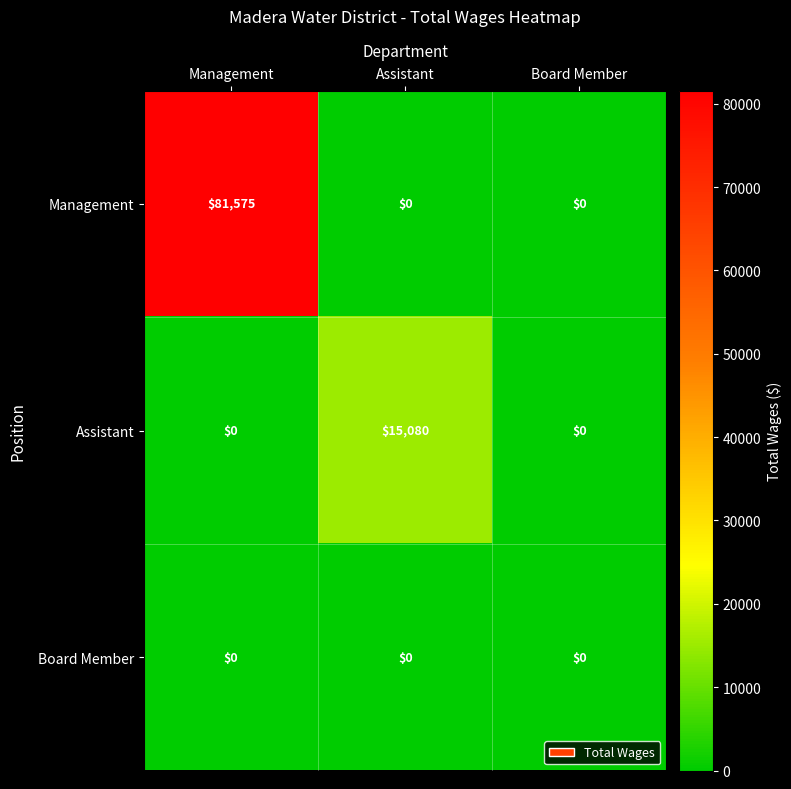

List the series in order of their overall mean, highest first.

Management, Assistant, Board Member